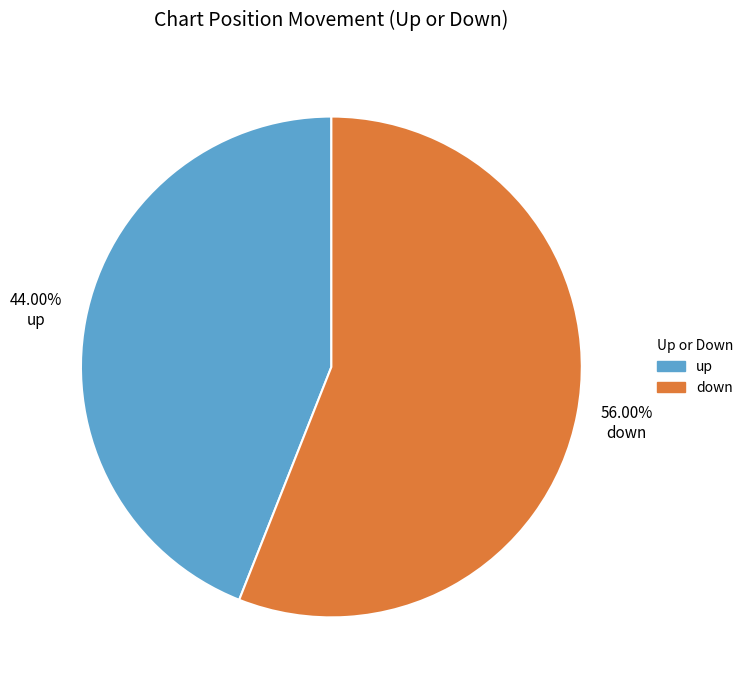

What is the ratio of the value at down to the value at up?

1.3